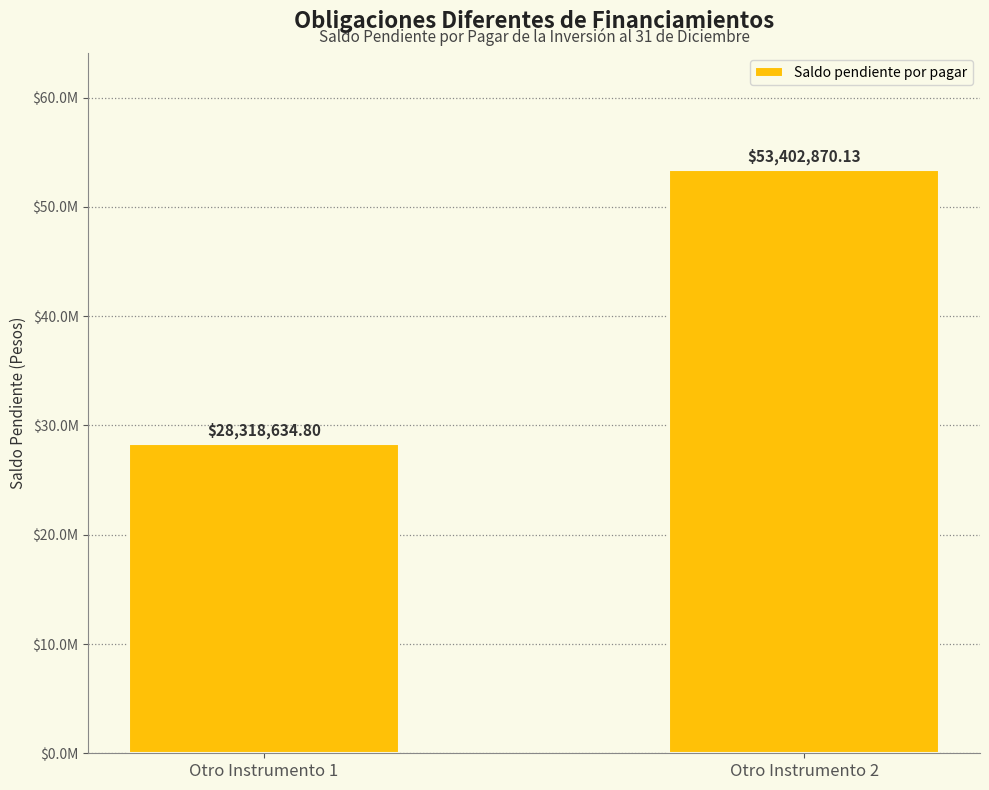

At which category does the chart reach its peak across all series?

Otro Instrumento 2